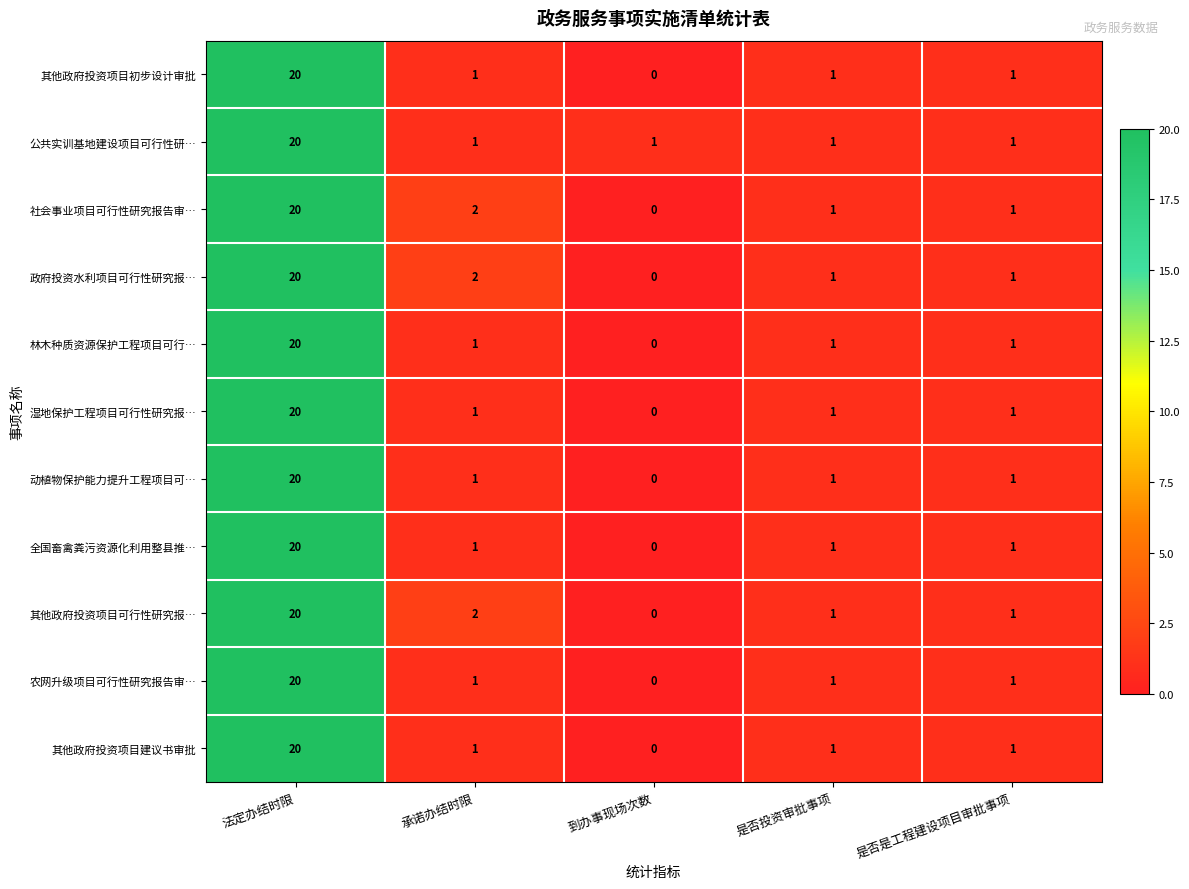

What is the difference between the maximum and second lowest values in the 公共实训基地建设项目可行性研… series?

19